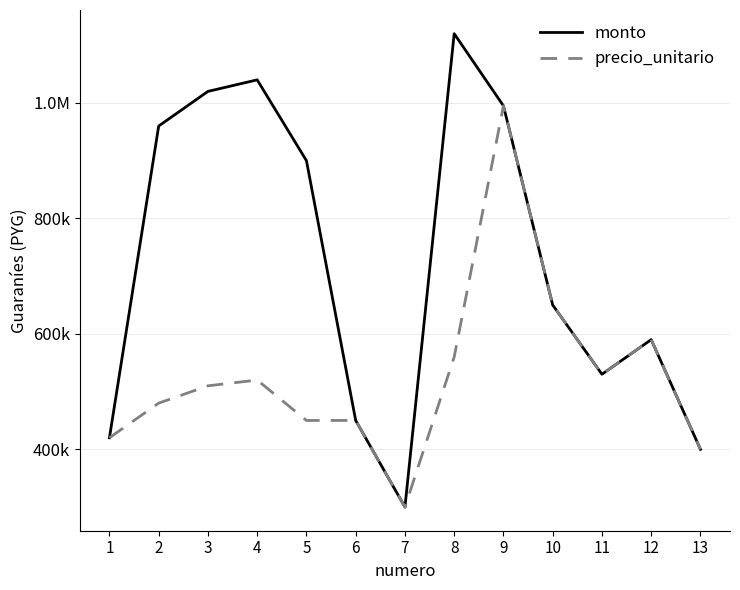

What is the difference between the second highest and second lowest values in the monto series?

640000